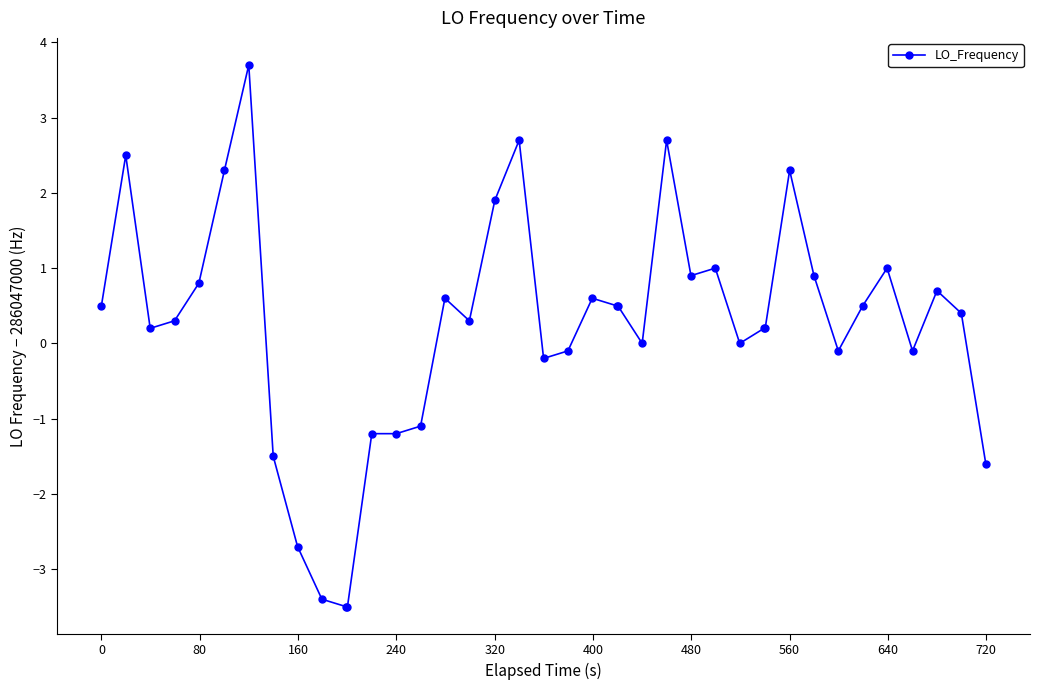

What is the value of the 40th point from the left?

-1.6